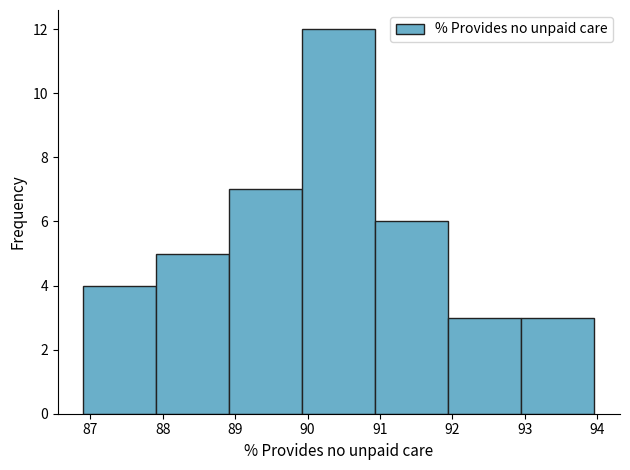

How tall is the bar that spans 89.9 to 90.9 on the x-axis? Neither the bar edges nor the heights are printed on the chart, so give them approximately, as read against the axes.

12